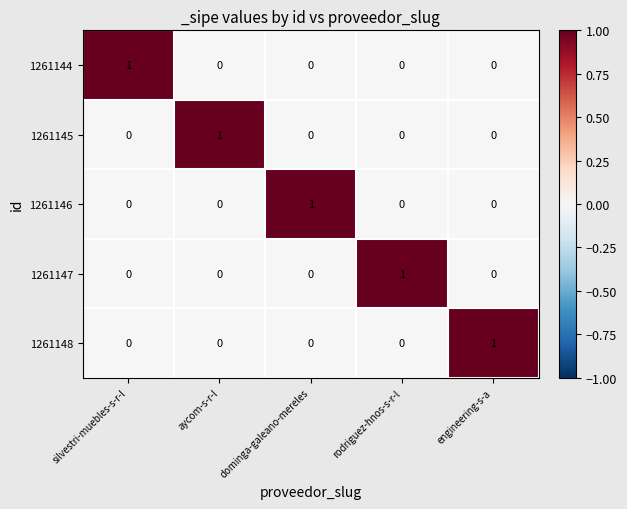

The 1261145 series shows 0 at silvestri-muebles-s-r-l. True or false?

True